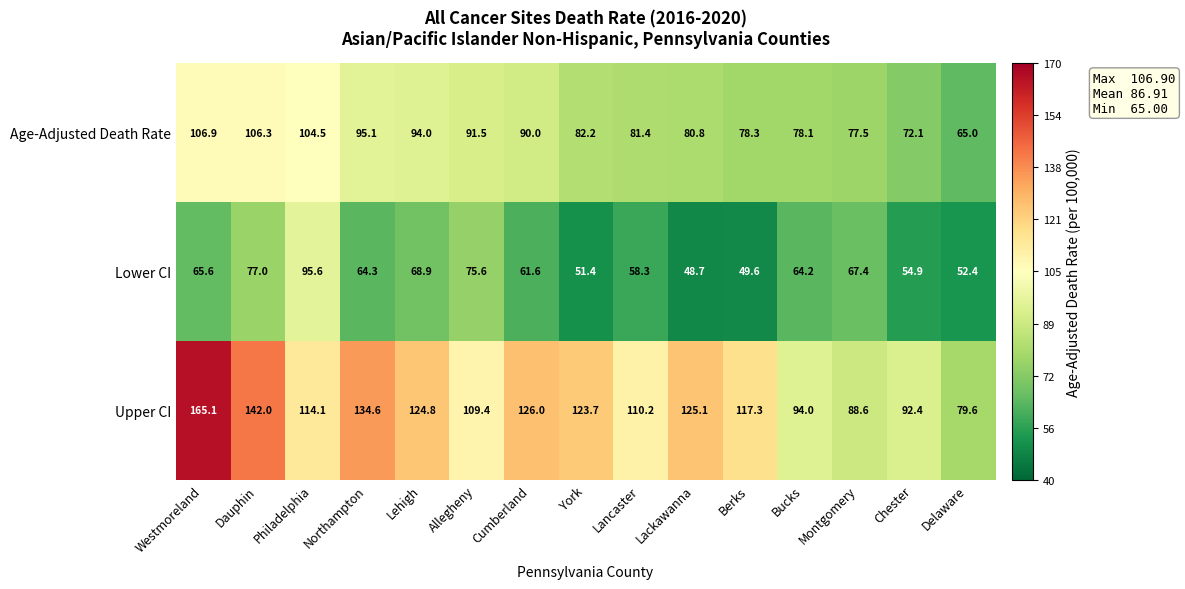

What is the difference between the maximum and minimum values in the Lower CI series?

46.9